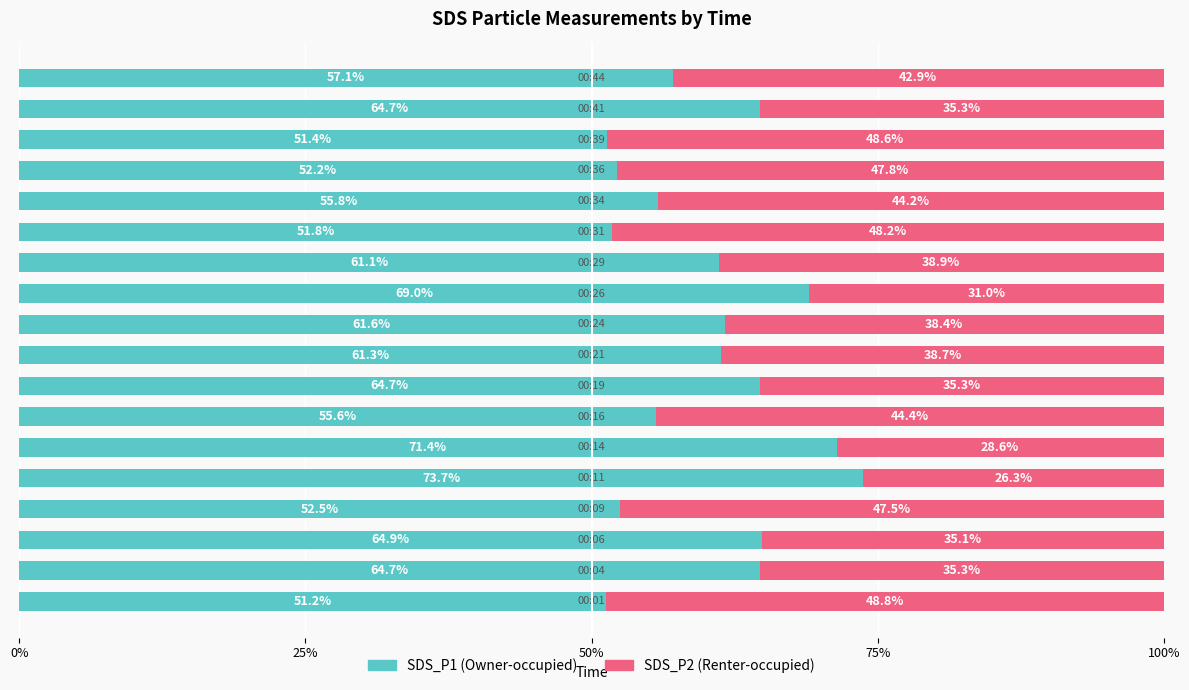

How many series are shown in this chart?

2